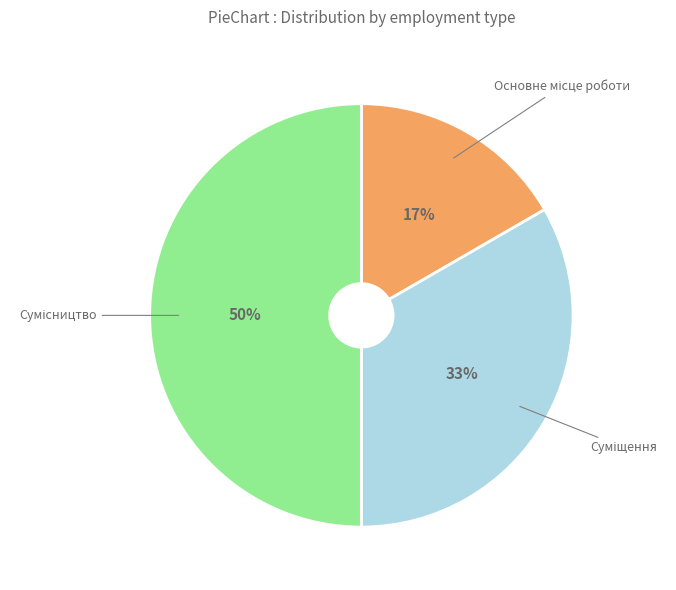

To the nearest percent, what is the average slice percentage?

33%